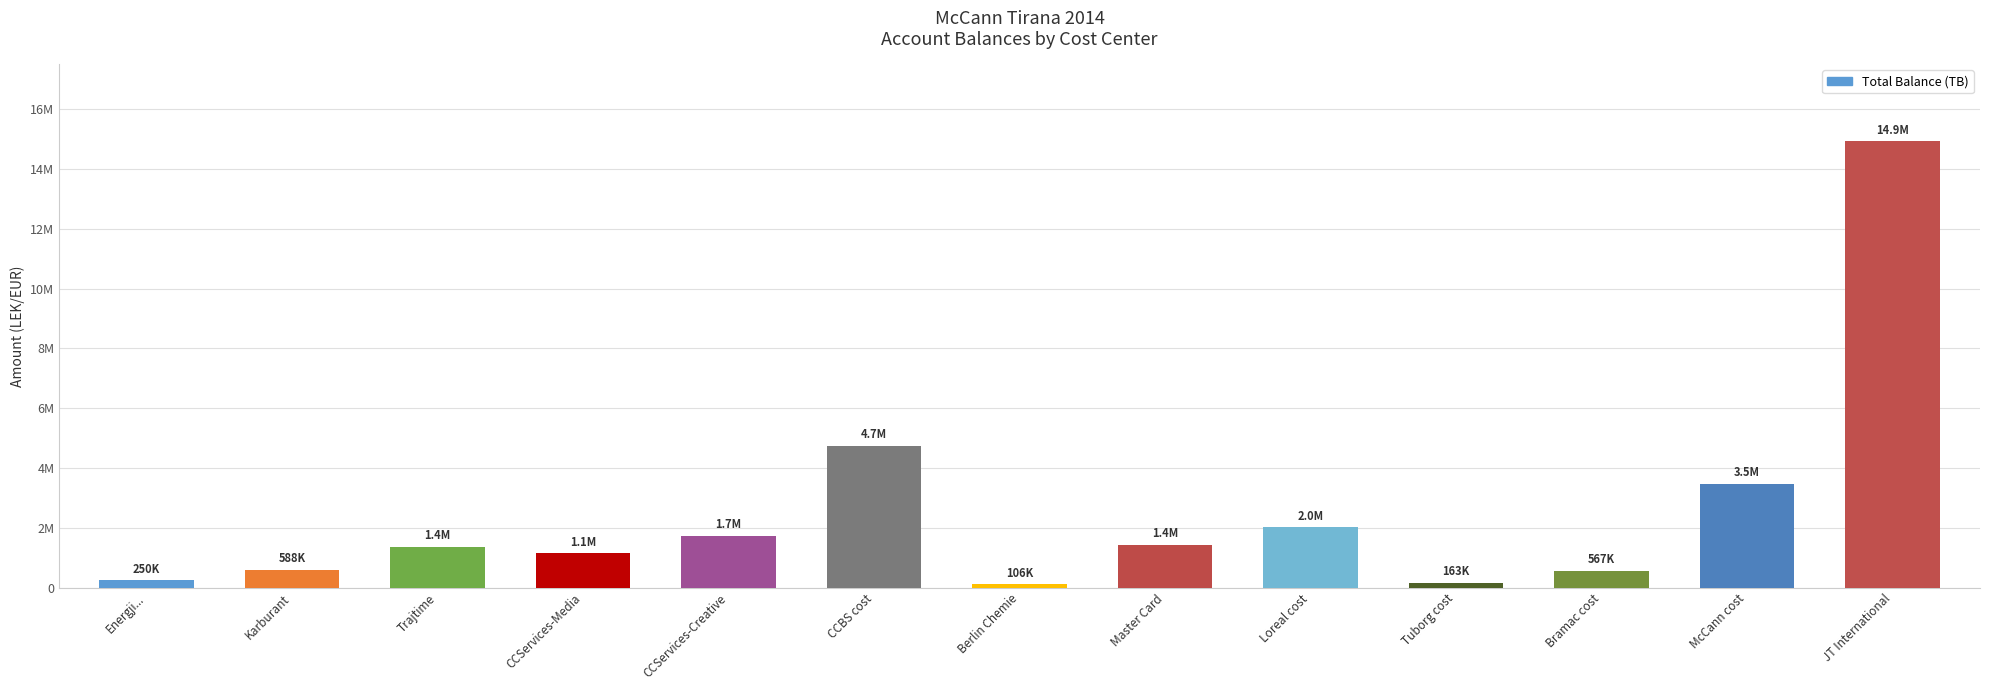

Does the chart contain any negative values?

No